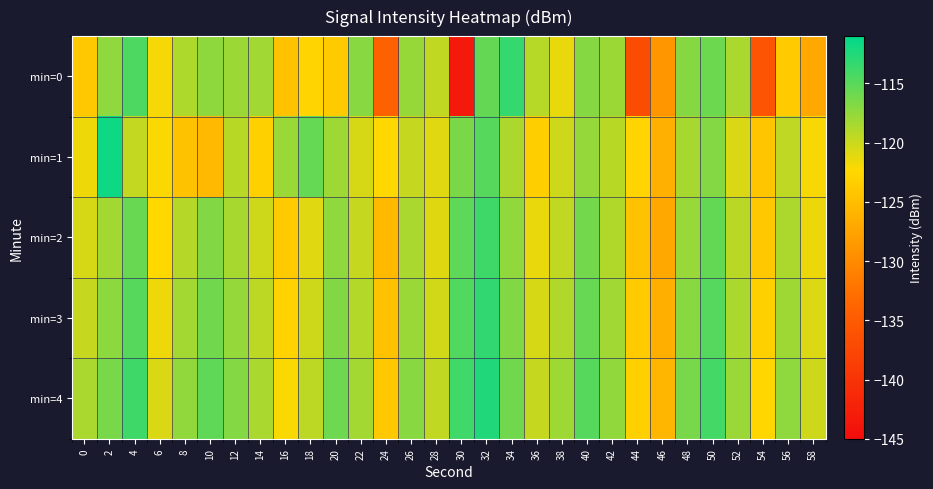

Reading left to right, extract all data points from this chart.

min=0: 0=-123.9	2=-117.4	4=-114.5	6=-121.9	8=-118.8	10=-117.4	12=-118.0	14=-118.2	16=-124.6	18=-122.8	20=-123.8	22=-117.1	24=-134.2	26=-117.7	28=-119.6	30=-143.3	32=-115.4	34=-113.4	36=-119.1	38=-121.4	40=-116.9	42=-117.9	44=-136.9	46=-128.9	48=-116.9	50=-115.8	52=-118.6	54=-135.9	56=-123.6	58=-127.0
min=1: 0=-121.7	2=-111.6	4=-119.7	6=-122.2	8=-124.6	10=-125.4	12=-119.2	14=-123.1	16=-117.8	18=-115.5	20=-118.0	22=-120.5	24=-122.3	26=-119.8	28=-121.0	30=-116.5	32=-114.9	34=-118.7	36=-123.4	38=-120.1	40=-117.6	42=-119.2	44=-122.8	46=-126.3	48=-118.4	50=-116.9	52=-120.7	54=-124.1	56=-119.5	58=-122.0
min=2: 0=-120.5	2=-118.3	4=-115.7	6=-122.4	8=-119.1	10=-116.8	12=-118.5	14=-120.2	16=-123.7	18=-121.0	20=-117.4	22=-119.8	24=-125.3	26=-118.6	28=-120.9	30=-115.2	32=-113.8	34=-117.5	36=-121.3	38=-119.6	40=-116.2	42=-118.9	44=-124.5	46=-127.1	48=-117.8	50=-115.4	52=-119.3	54=-123.9	56=-118.7	58=-121.5
min=3: 0=-119.8	2=-117.2	4=-114.9	6=-121.6	8=-118.3	10=-116.1	12=-117.7	14=-119.4	16=-122.9	18=-120.2	20=-116.8	22=-119.0	24=-124.6	26=-117.9	28=-120.3	30=-114.6	32=-113.2	34=-116.8	36=-120.6	38=-118.9	40=-115.6	42=-118.2	44=-123.8	46=-126.4	48=-117.1	50=-114.8	52=-118.6	54=-123.2	56=-118.0	58=-120.8
min=4: 0=-118.6	2=-116.4	4=-113.8	6=-120.7	8=-117.5	10=-115.3	12=-116.9	14=-118.6	16=-122.1	18=-119.4	20=-115.9	22=-118.3	24=-123.9	26=-117.1	28=-119.6	30=-113.9	32=-112.5	34=-116.1	36=-119.8	38=-118.1	40=-114.9	42=-117.5	44=-123.2	46=-125.7	48=-116.4	50=-114.1	52=-117.9	54=-122.6	56=-117.4	58=-120.1